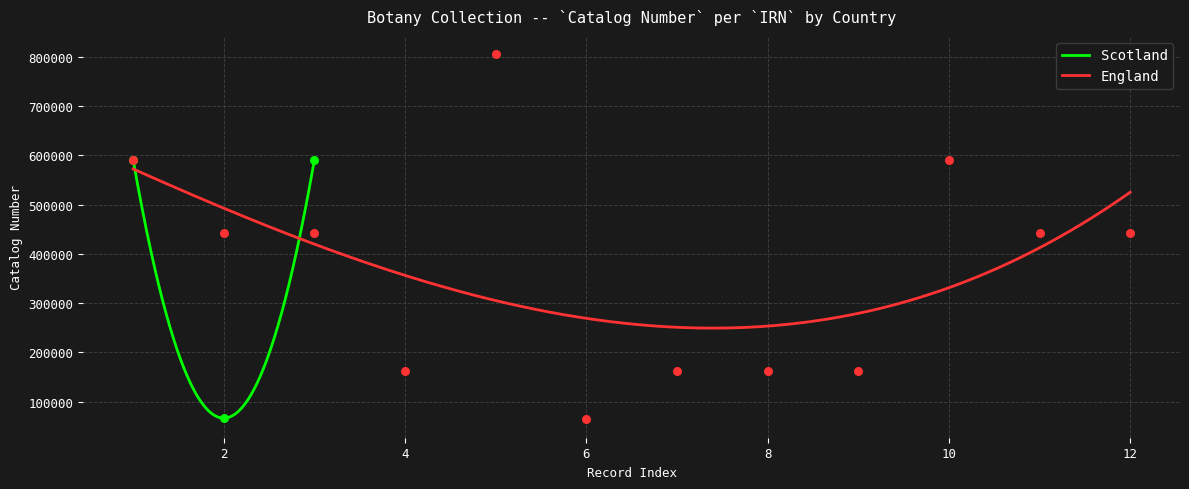

What is the highest value of the Scotland series?

591109.0